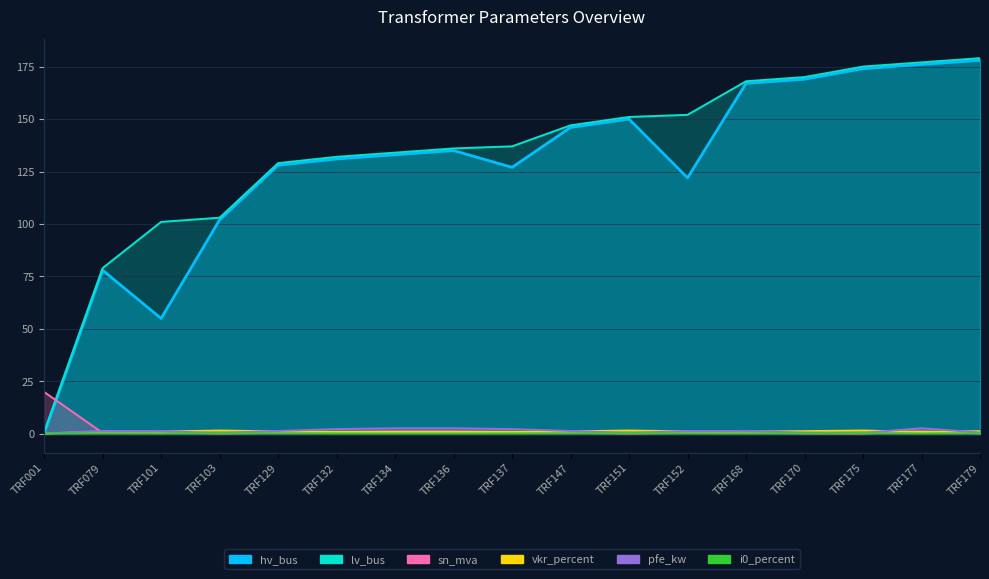

Where does the lv_bus series first go above 137?

TRF147